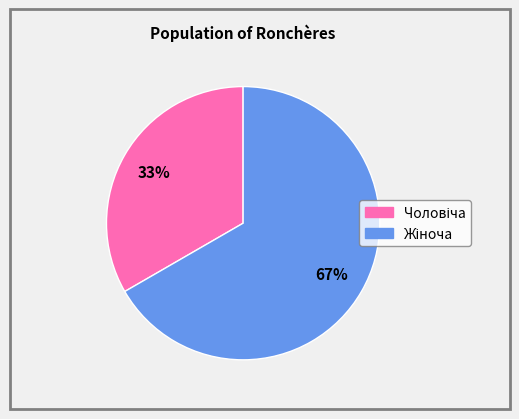

Is there a majority slice in this chart?

Yes